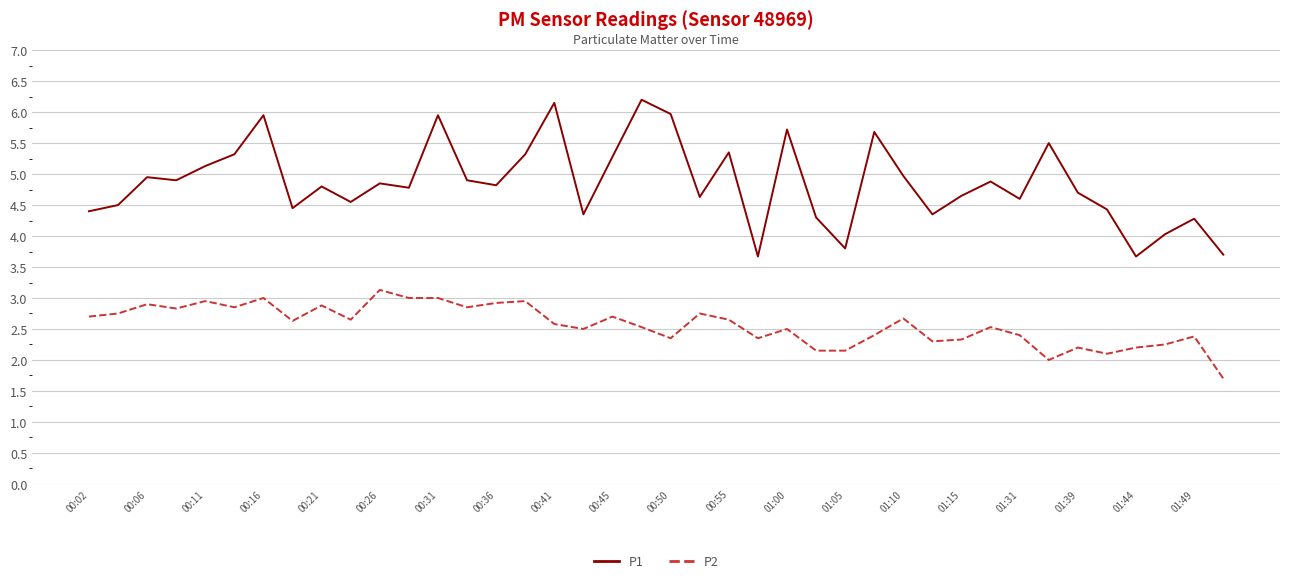

How many values in the P1 series exceed 4?

36